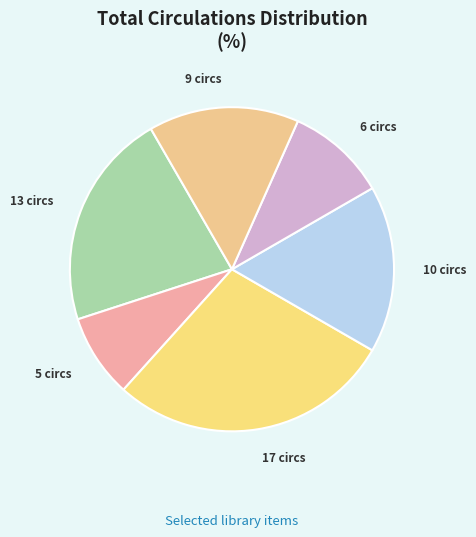

How many slices are in this pie chart?

6